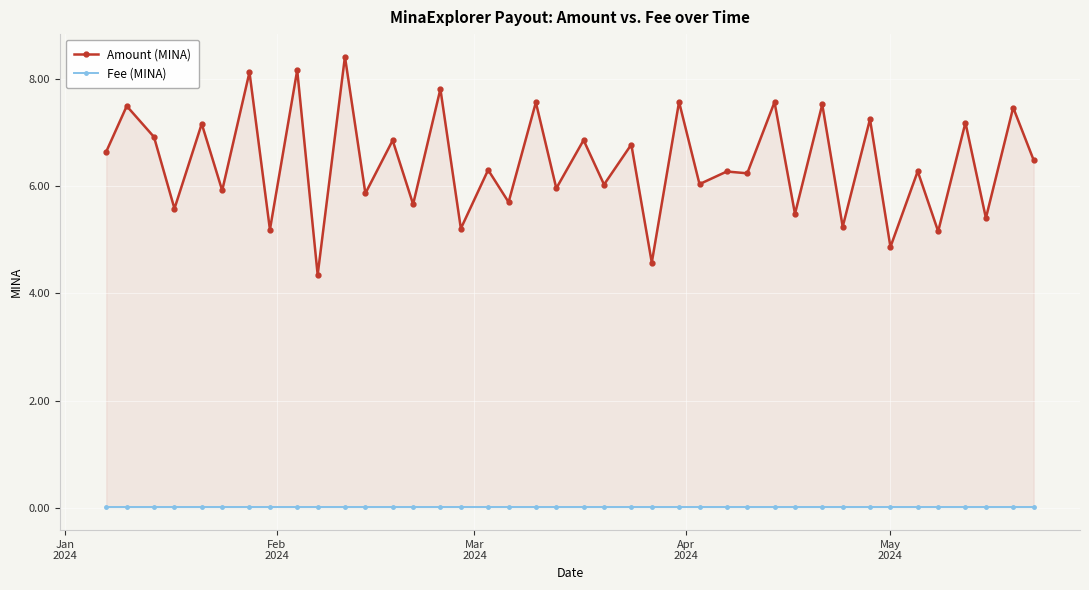

True or false: Fee (MINA) and Amount (MINA) cross at least once.

False